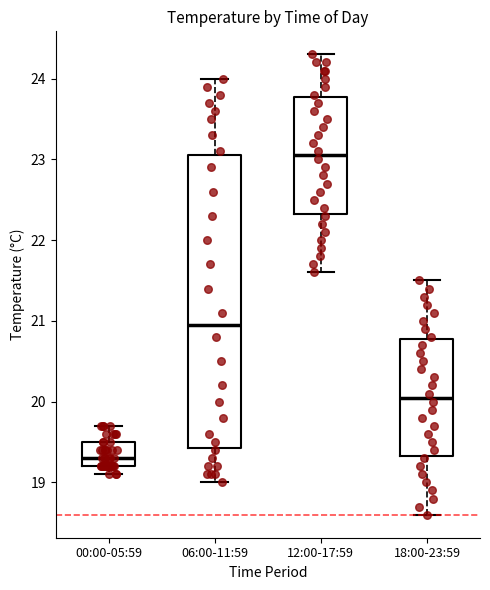

Which box's median line is the lowest?

00:00-05:59